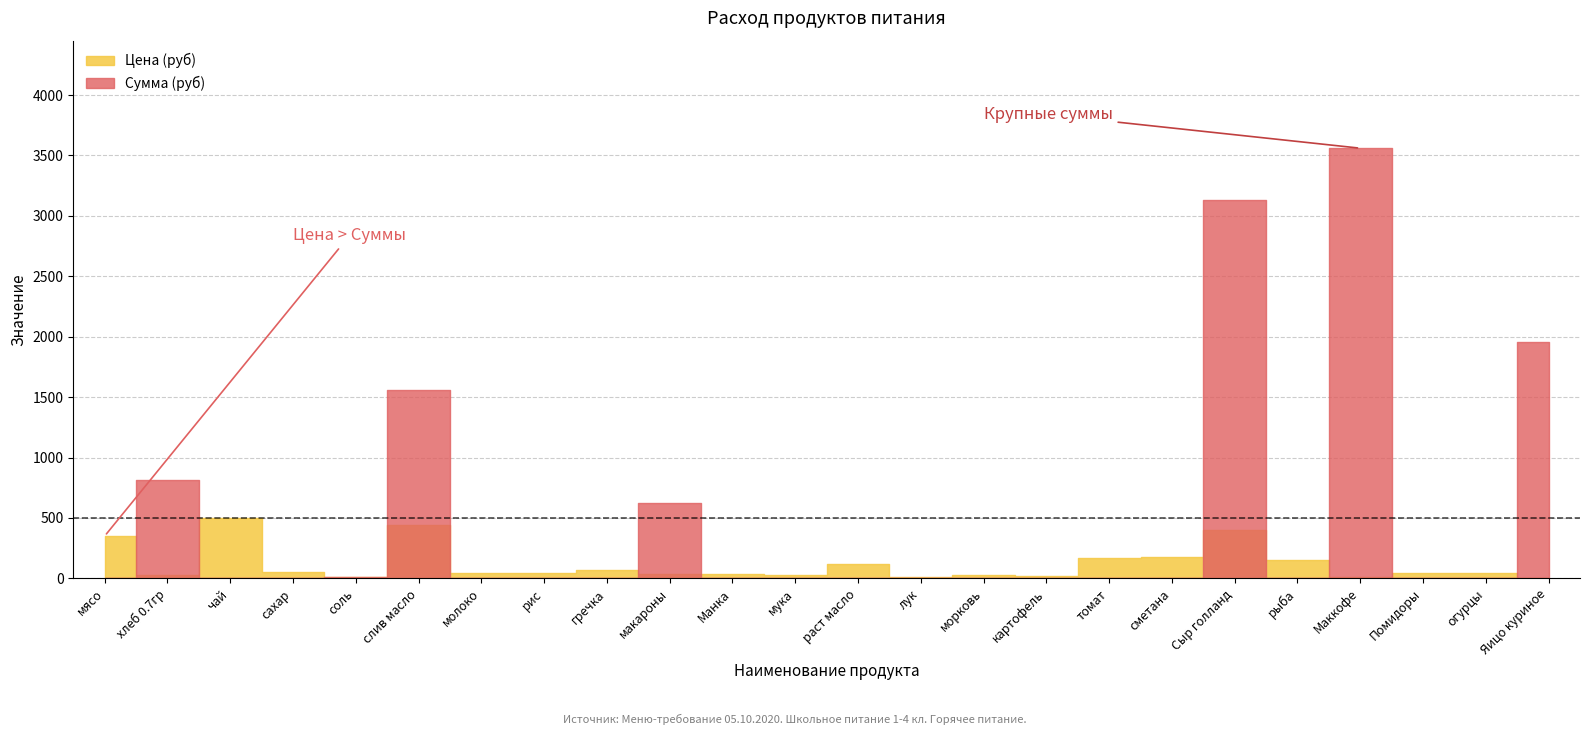

What is the ratio of the value at рыба to the value at рис?

3.2